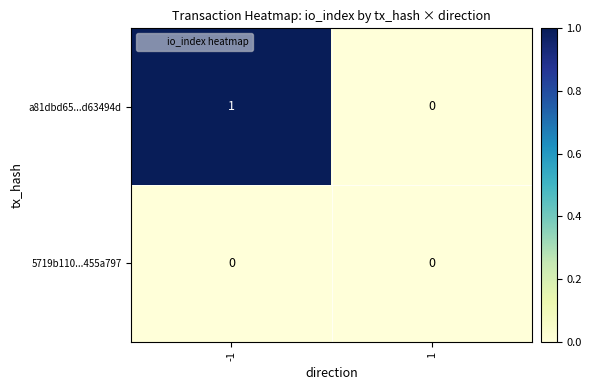

Which series has the largest range (max minus min)?

a81dbd65...d63494d